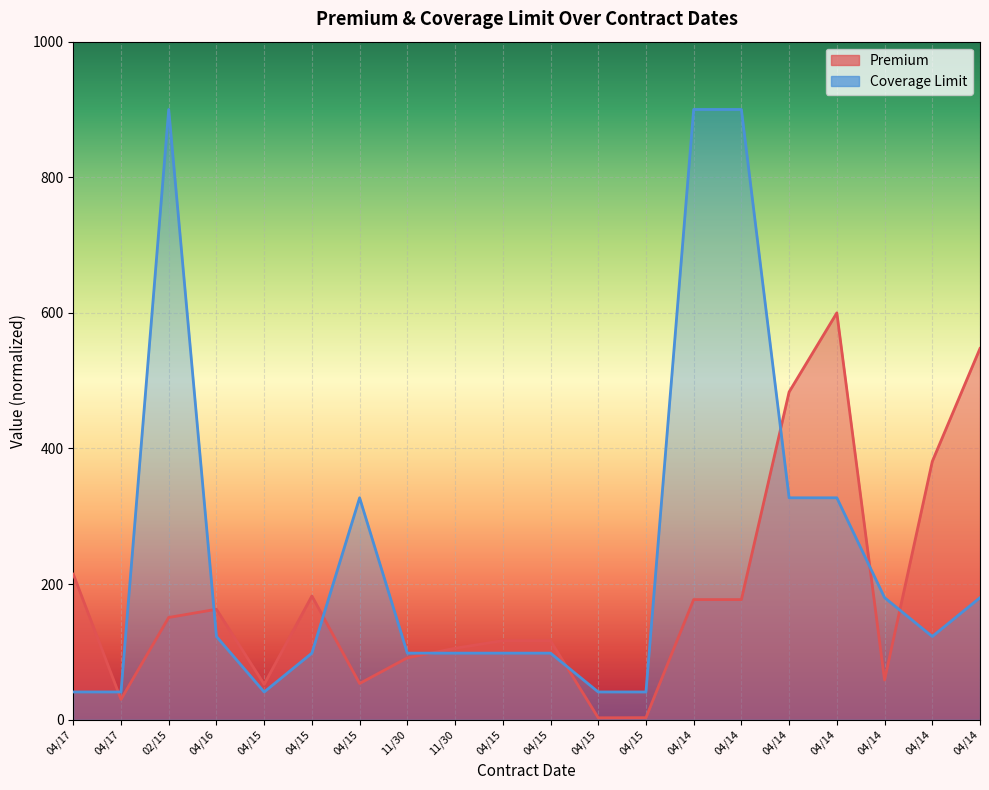

Where is Premium nearest to the value 301?

04/14